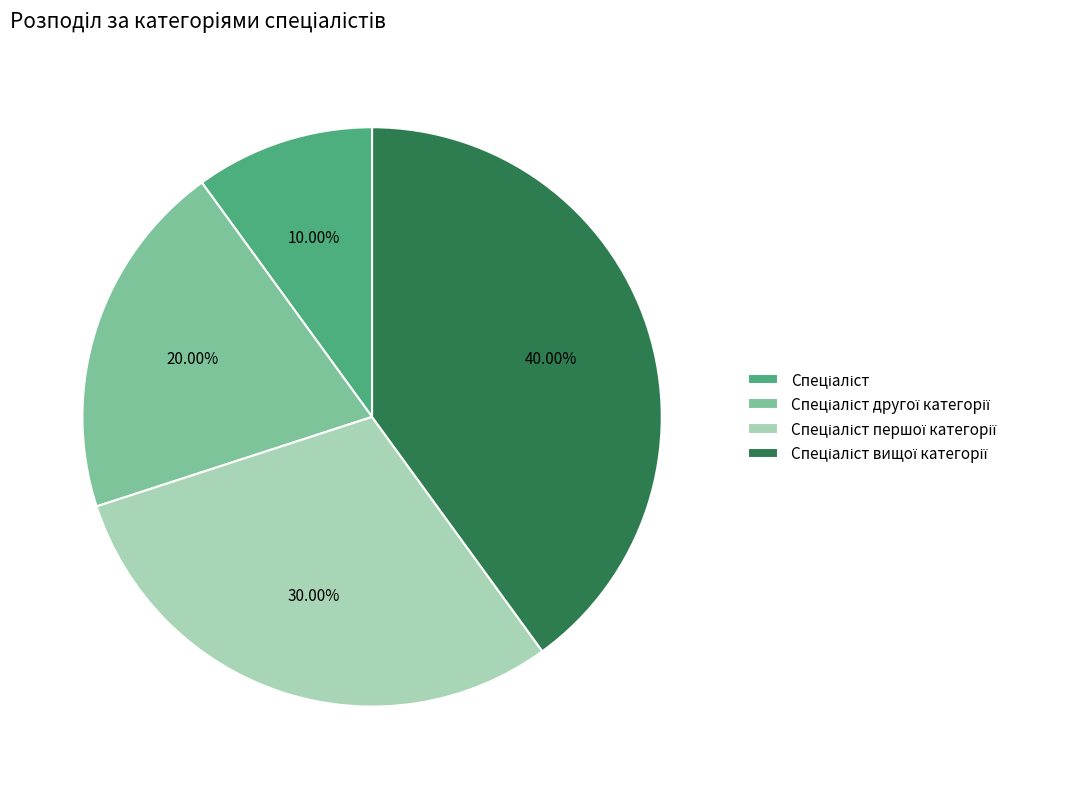

Is there a majority slice in this chart?

No